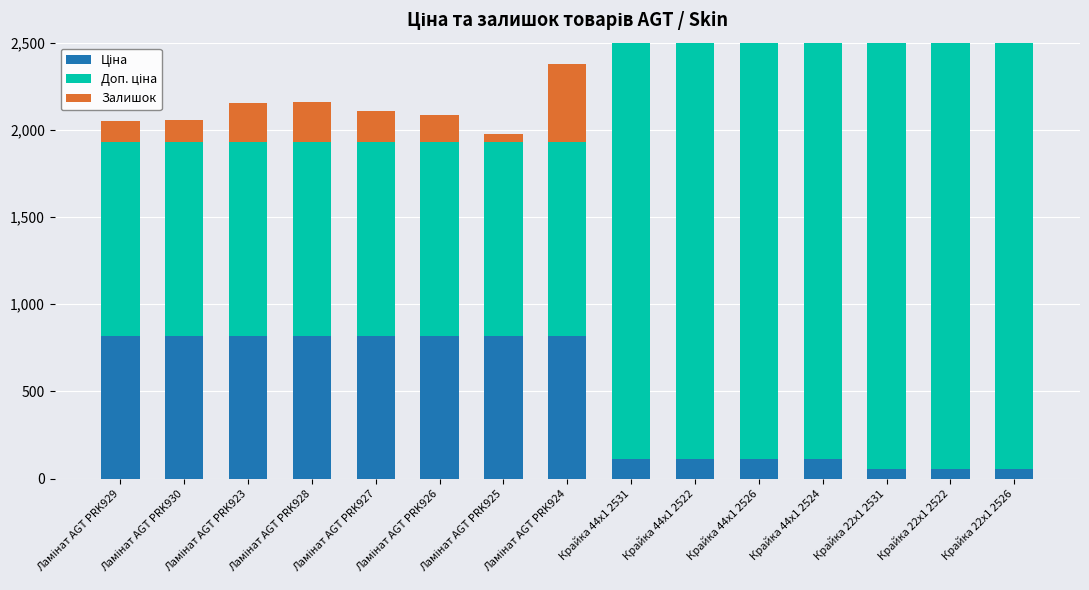

How many data points in Залишок are above 223?

8